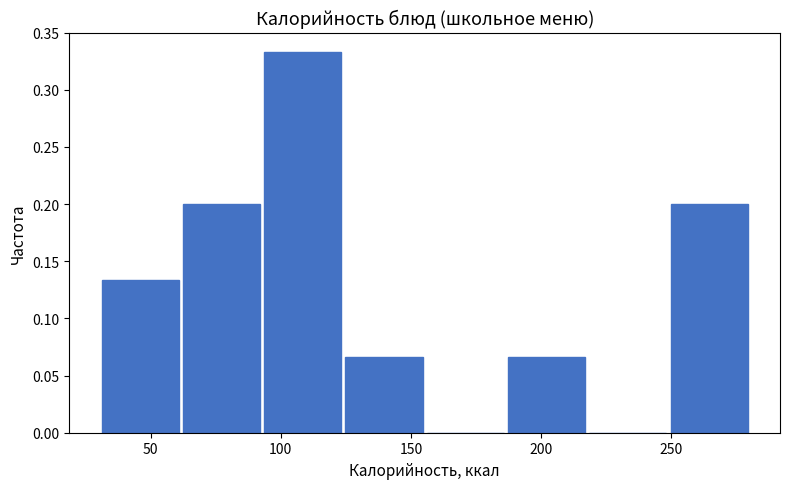

What is the height of the bar covering 60 to 95 on the x-axis? Neither the bar edges nor the heights are printed on the chart, so give them approximately, as read against the axes.

0.200